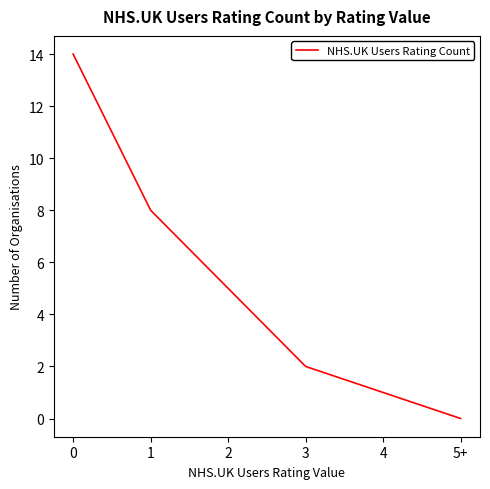

What is the sum of all values?

30